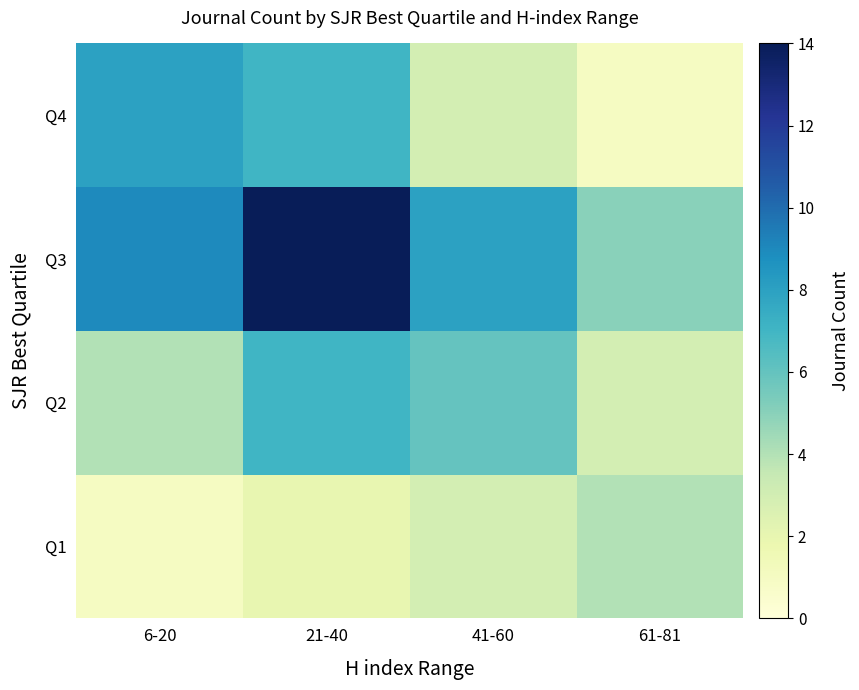

What is the difference between the highest and lowest values at 21-40?

12